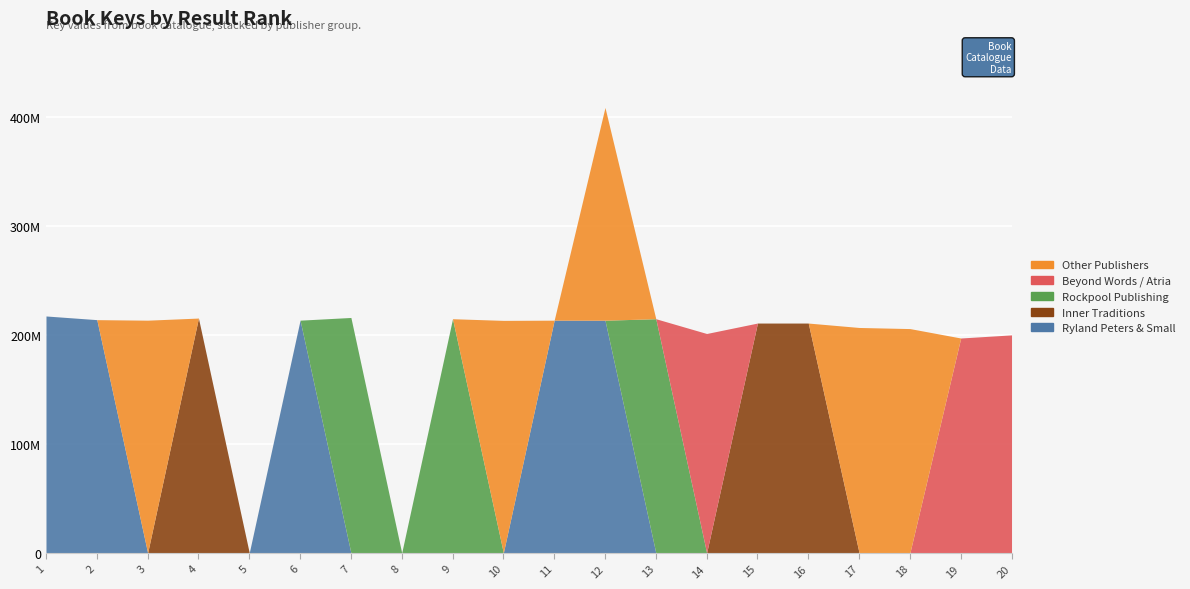

Between 19 and 14, which is larger?

19